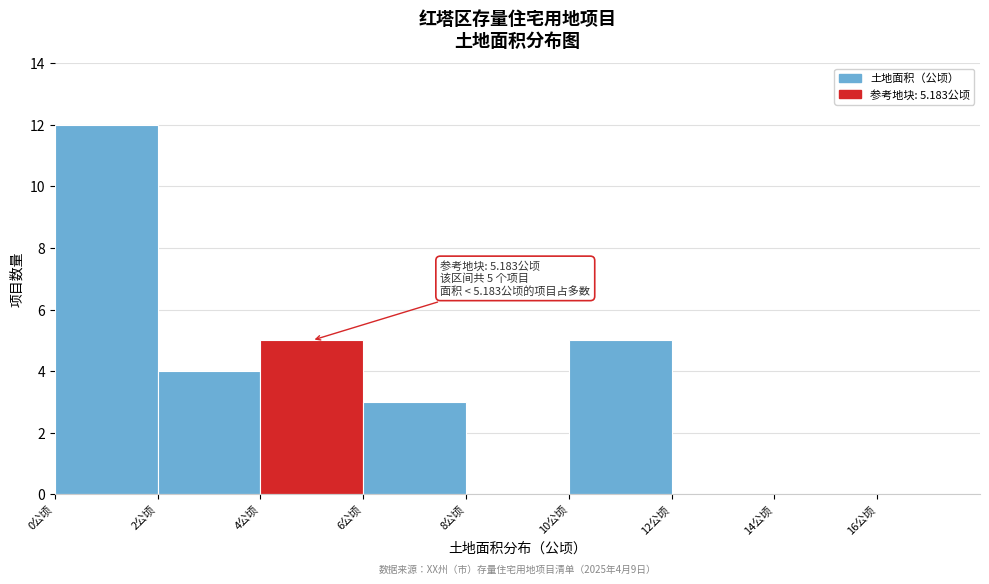

Which range on the x-axis has the tallest bar?

0 to 2